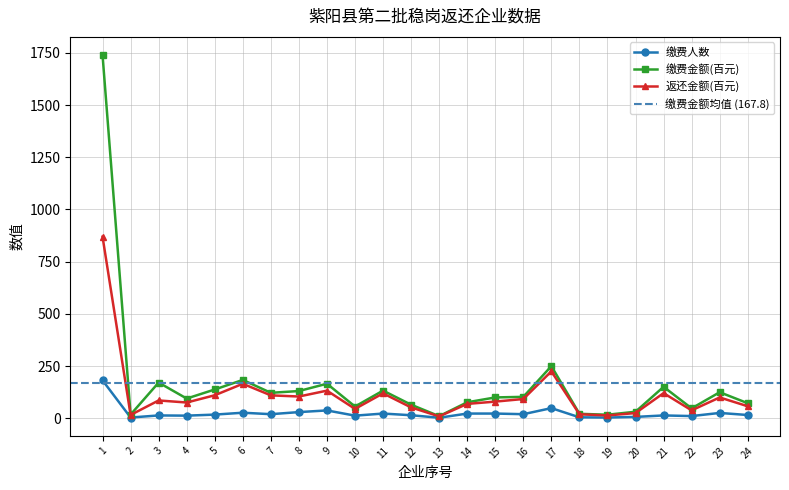

Reading left to right, what are all the values shown in this chart?

缴费人数: 182.0	4.0	14.0	13.0	18.0	27.0	20.0	30.0	38.0	13.0	23.0	15.0	3.0	23.0	23.0	20.0	49.0	5.0	4.0	7.0	14.0	11.0	26.0	16.0
缴费金额(百元): 1739.3	18.1	171.4	94.8	138.3	184.0	122.4	130.8	165.9	56.7	132.9	65.4	10.5	77.0	100.2	103.0	250.1	21.8	17.4	31.8	151.0	47.9	125.1	72.5
返还金额(百元): 869.6	16.3	85.7	75.9	110.6	165.6	110.1	104.6	132.7	45.4	119.6	52.3	9.5	69.3	80.2	92.7	225.1	19.6	13.9	25.4	120.8	38.4	100.1	58.0